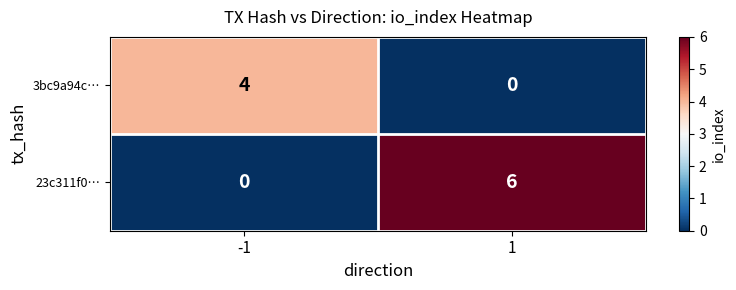

At which category does the chart reach its peak across all series?

1